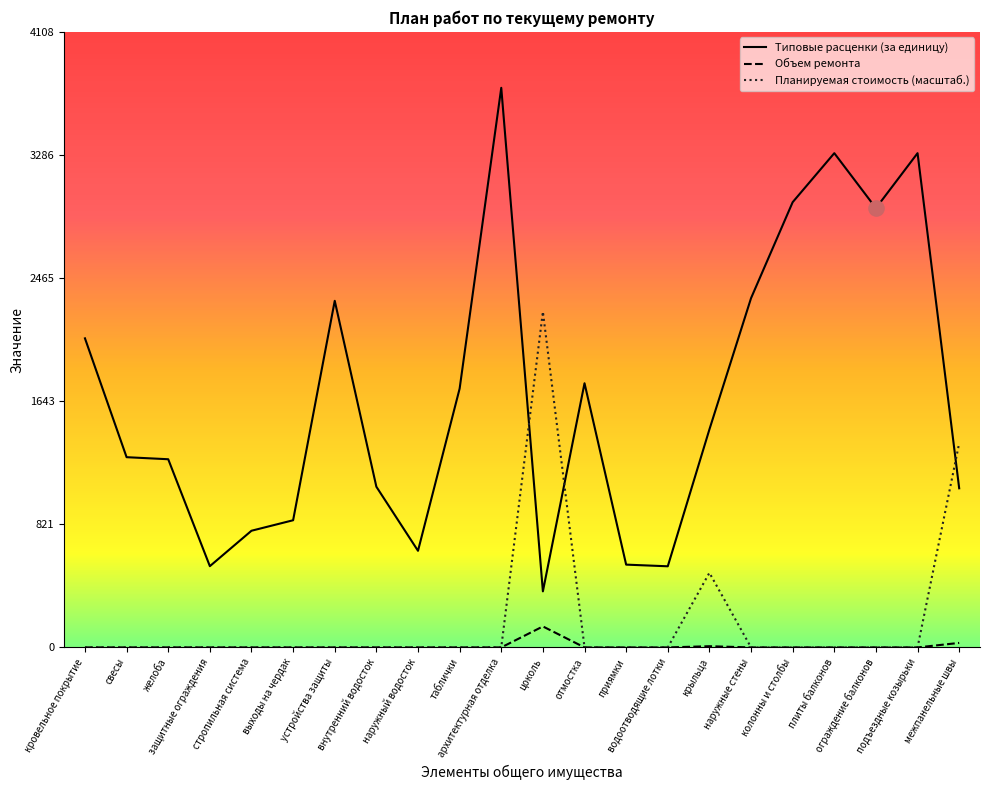

At which category is the sum across all series the highest?

архитектурная отделка